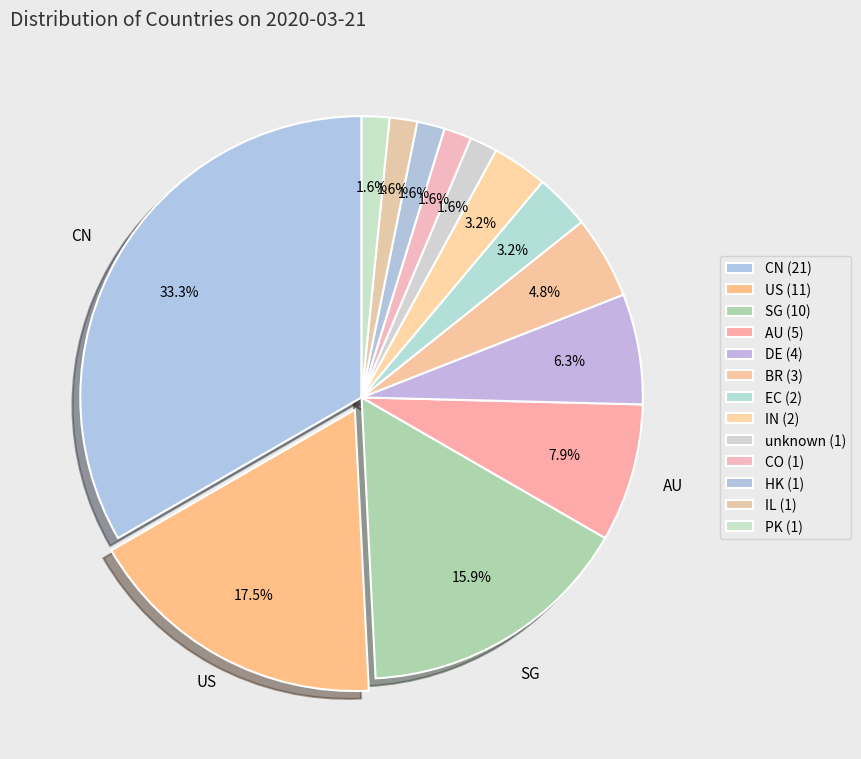

How many segments does this pie chart have?

13